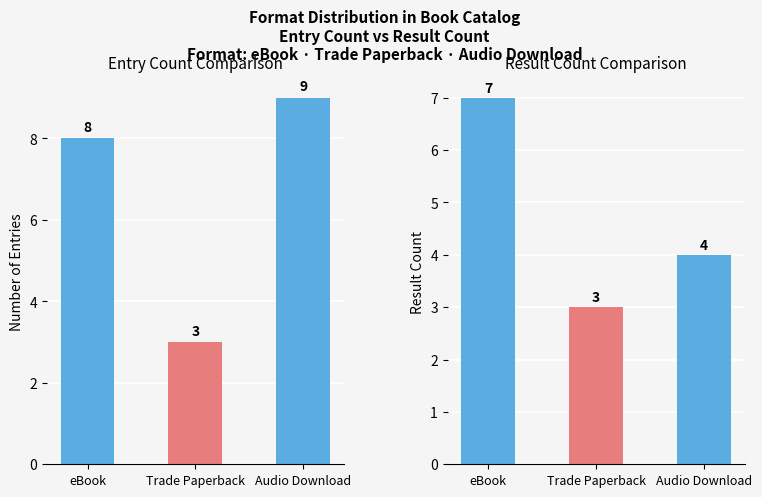

What is the maximum value shown in the chart?

9